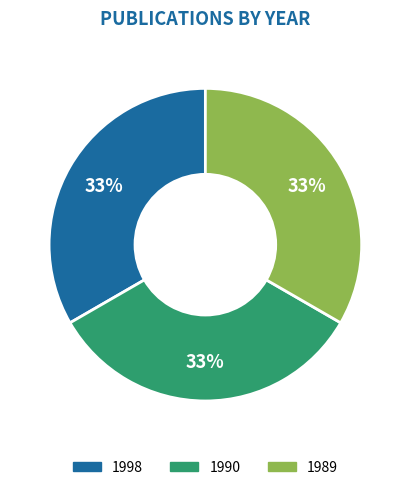

Is there any slice that represents more than half of the pie?

No